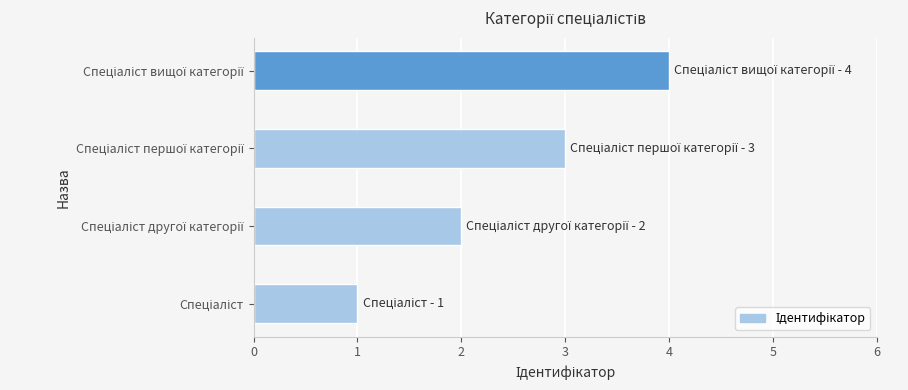

What is the difference between the maximum and minimum values?

3